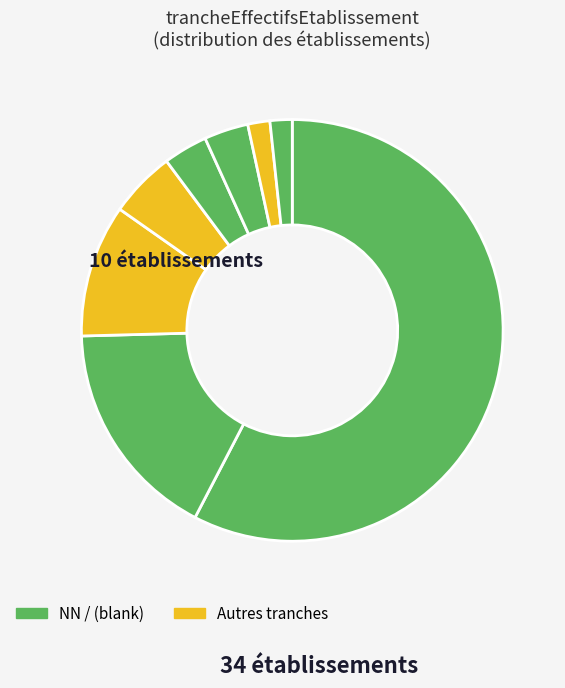

How many slices are in this pie chart?

8